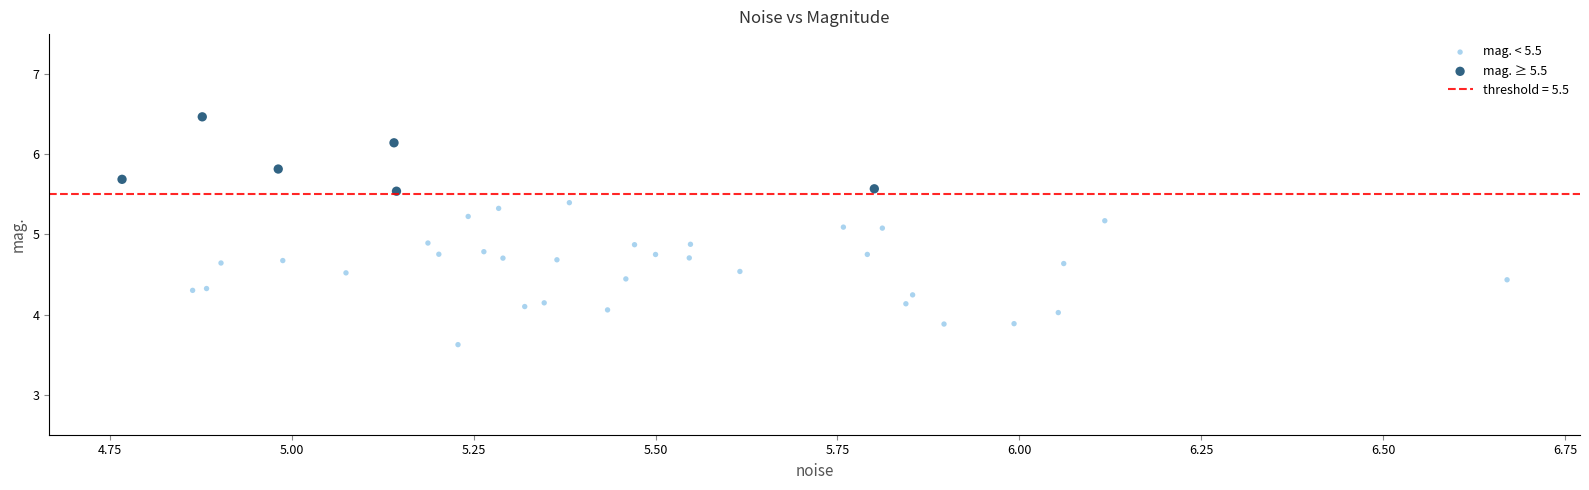

Which series contains the highest Y value?

mag. ≥ 5.5